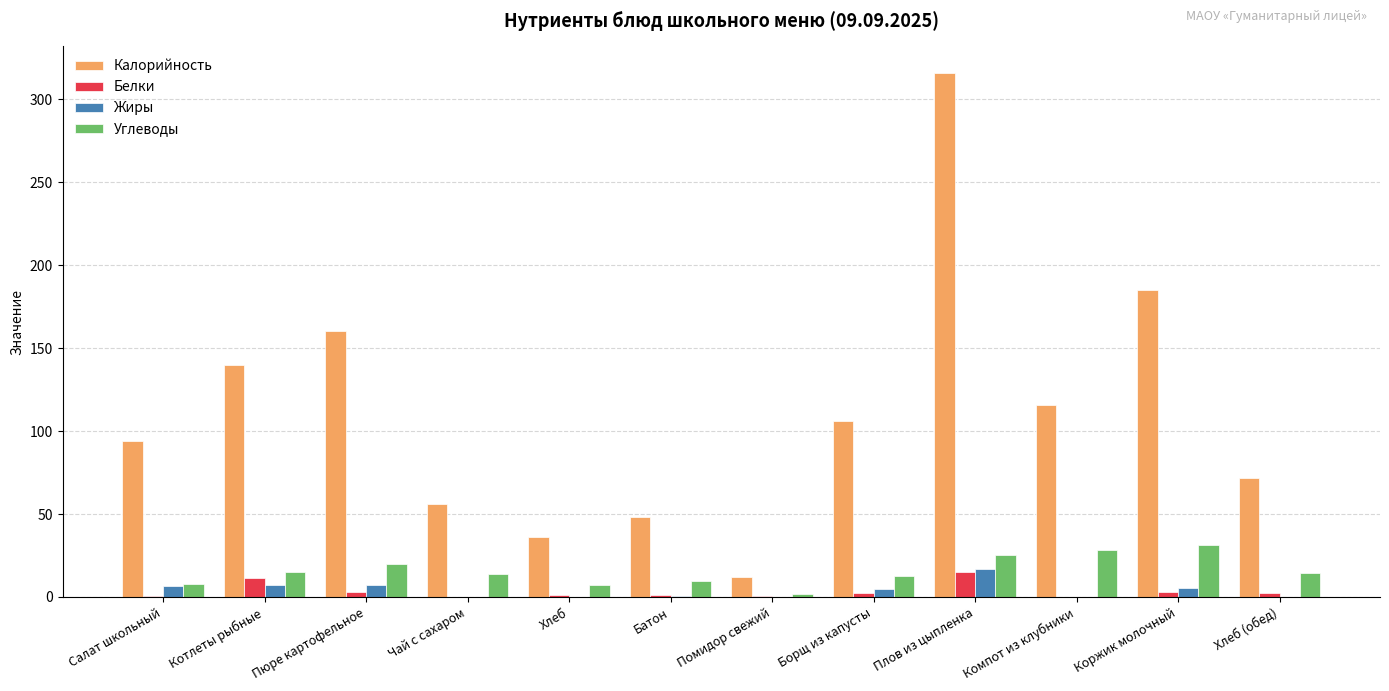

True or false: Калорийность has a value of 223.4 at Пюре картофельное.

False